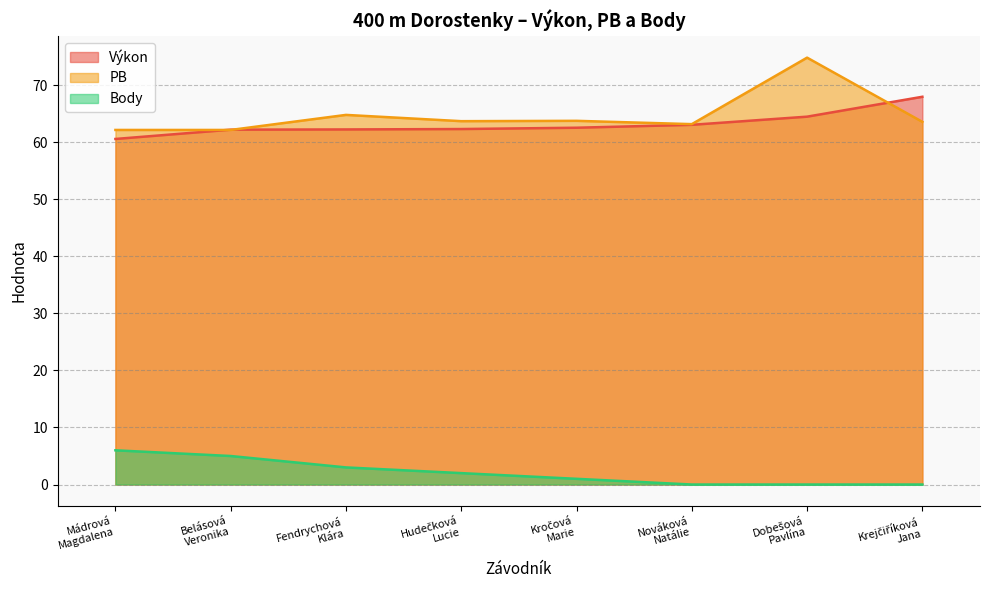

Where does the Body series first go above 2?

Mádrová
Magdalena